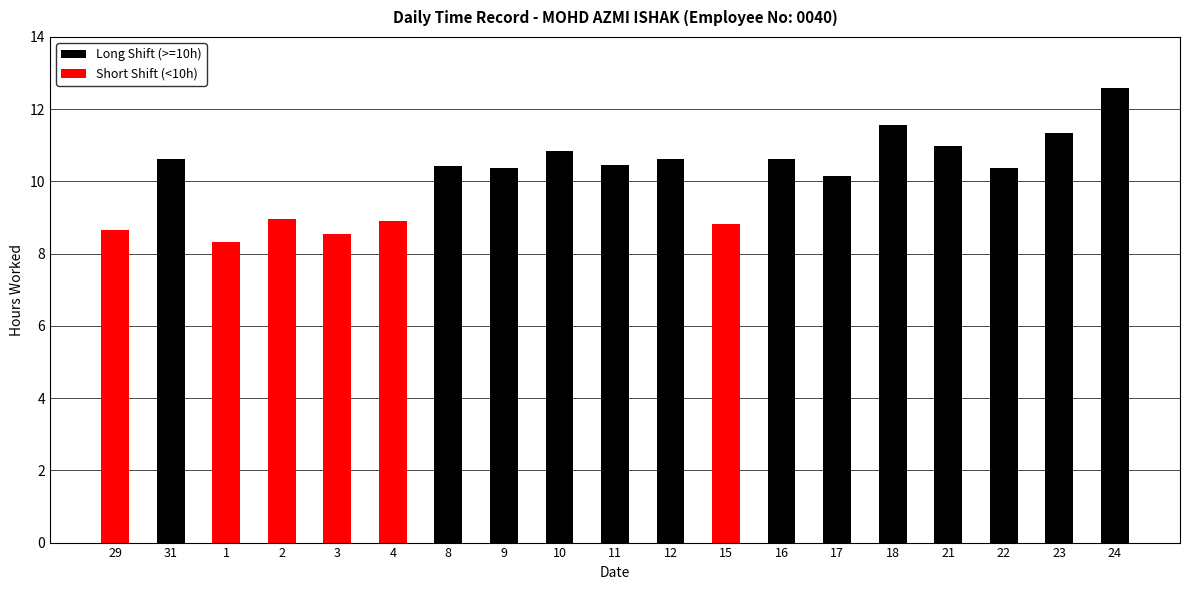

What is the average value of the Long Shift (>=10h) series?

7.4